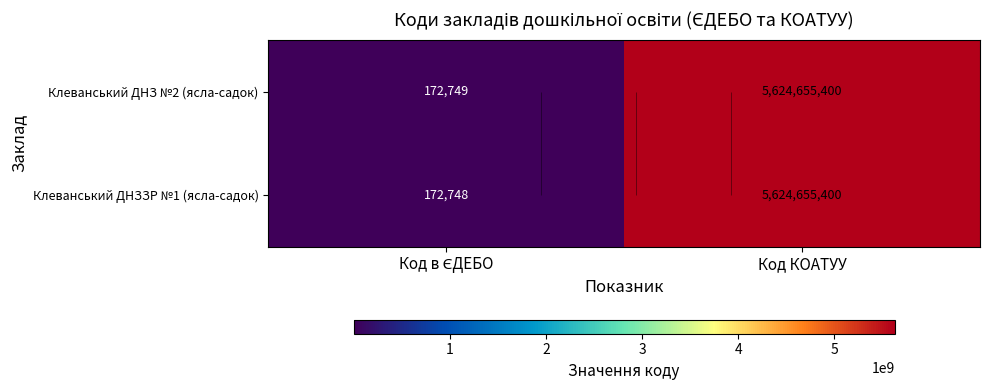

Which series changed the most between Код в ЄДЕБО and Код КОАТУУ?

Клеванський ДНЗЗР №1 (ясла-садок)